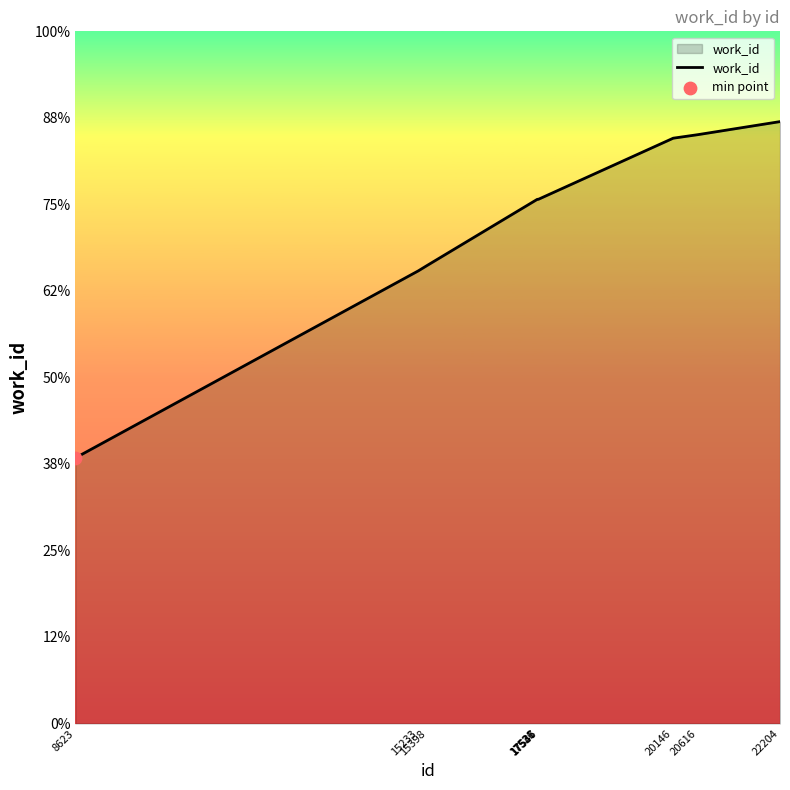

What is the change in value from 15398 to 20616?

+1651